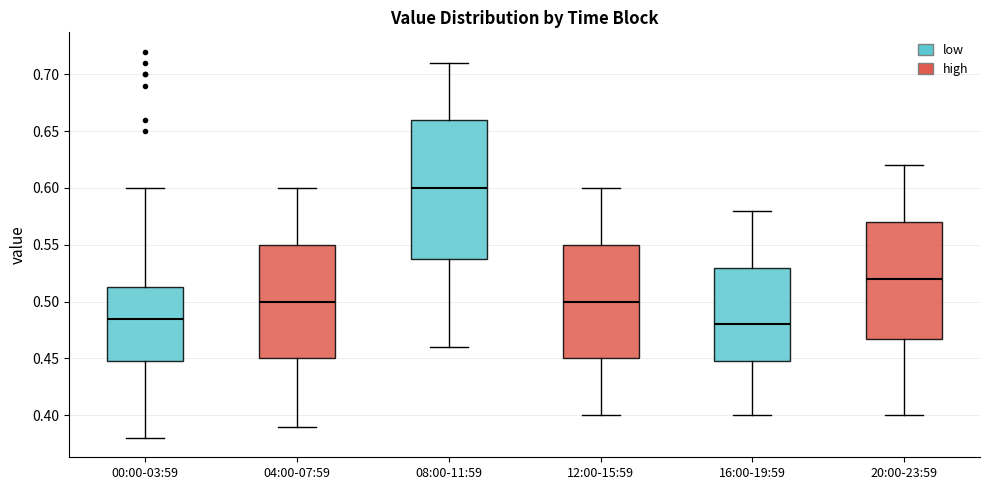

Where does the median line of the box for 20:00-23:59 sit on the y-axis? The values are not printed on the chart, so give them approximately, as read against the axis.

0.520